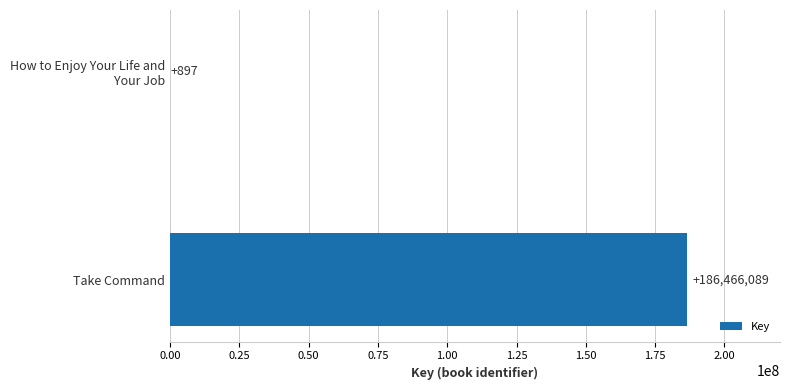

The value at Take Command is 186466089. True or false?

True